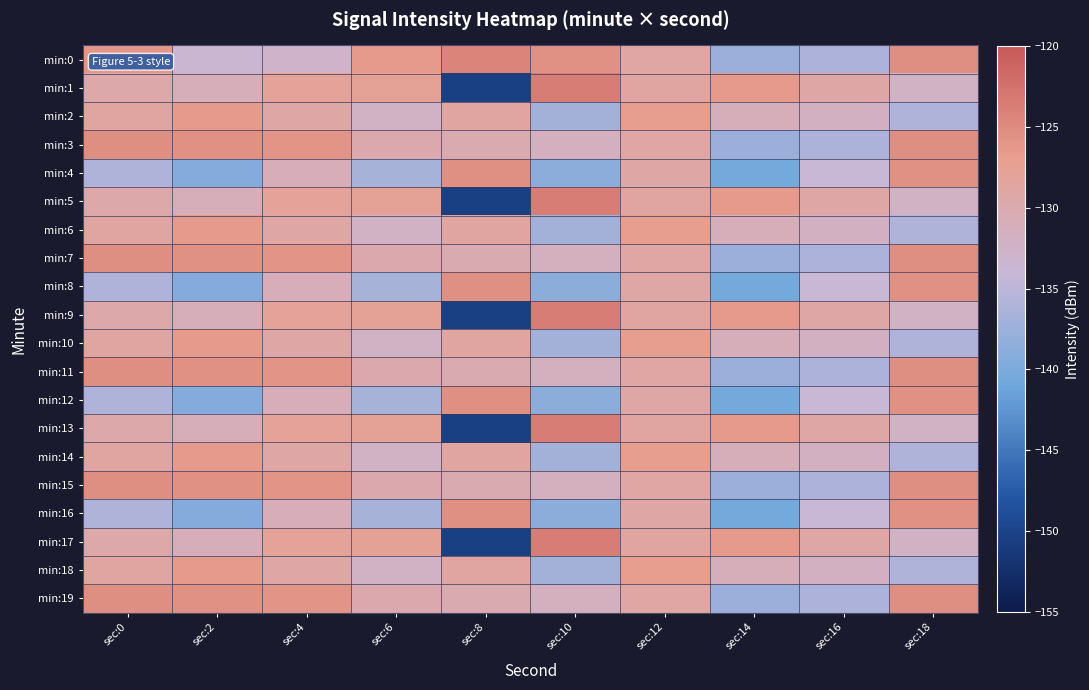

At sec:2, list the series in order from largest to smallest.

min:3, min:7, min:11, min:15, min:19, min:2, min:6, min:10, min:14, min:18, min:1, min:5, min:9, min:13, min:17, min:0, min:4, min:8, min:12, min:16